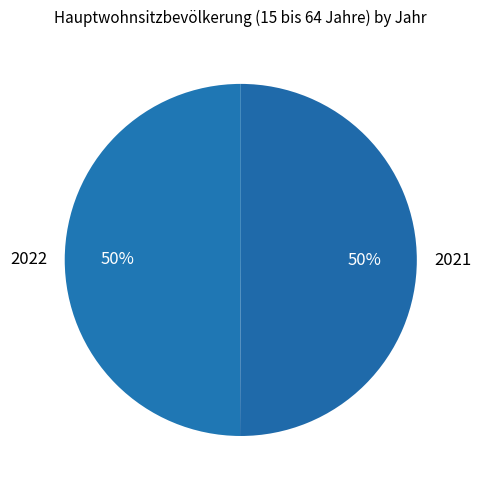

What is the ratio of the value at 2022 to the value at 2021?

1.0